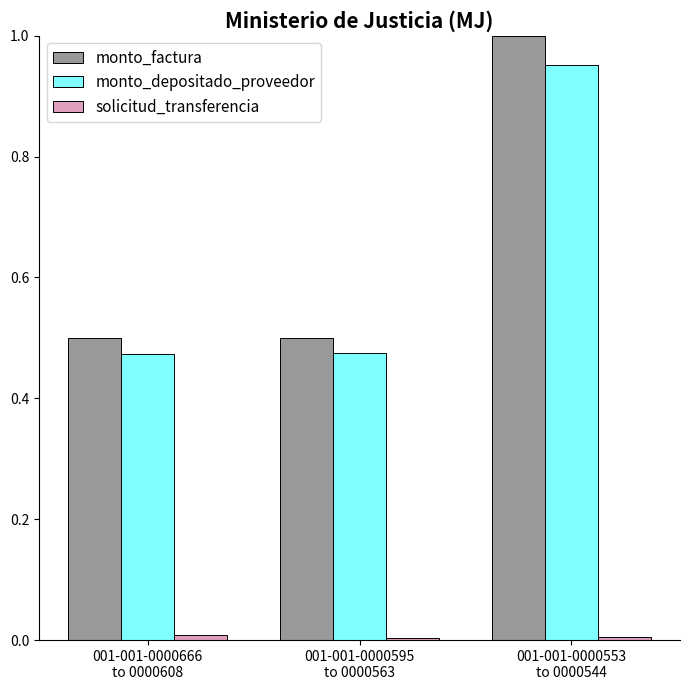

What is the sum of all monto_depositado_proveedor values?

1.9